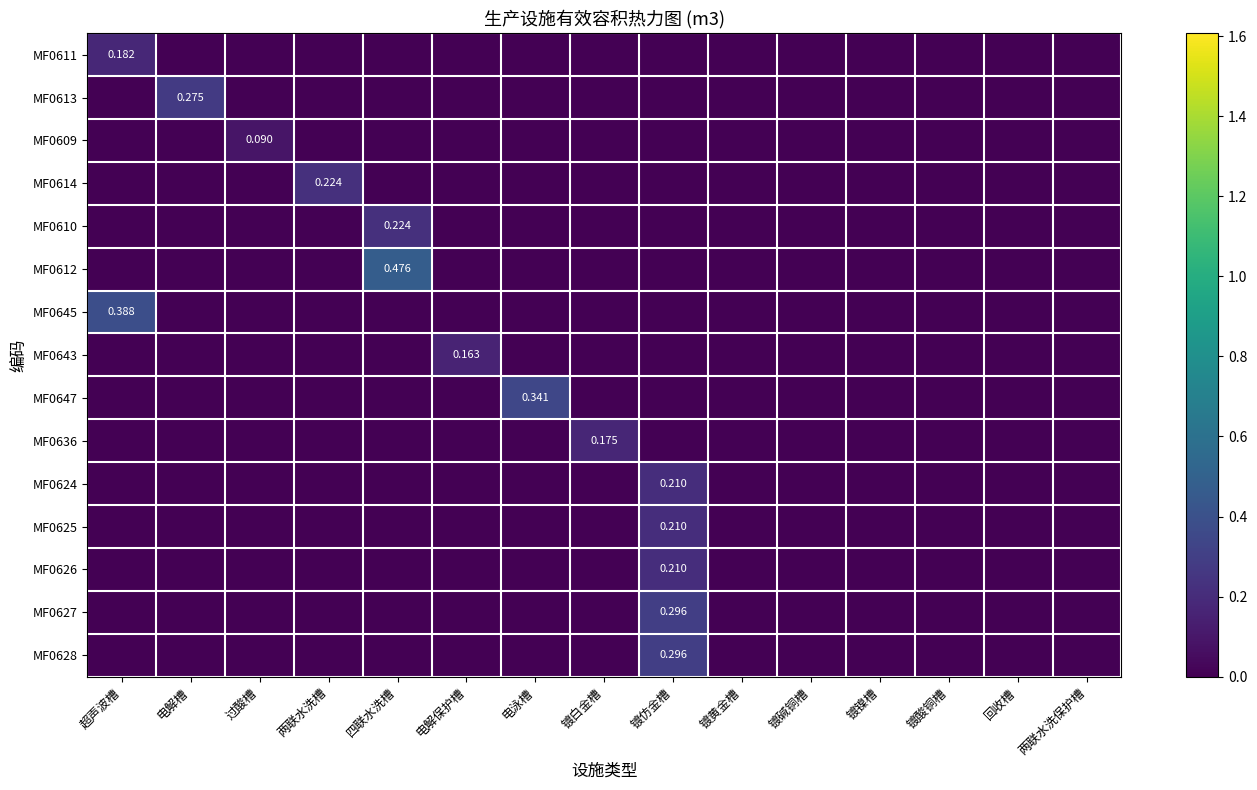

Is it true that MF0609 equals 0.0 at 两联水洗槽?

True